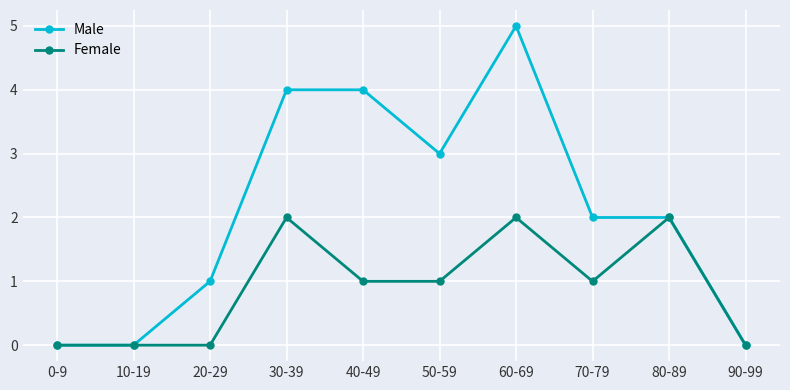

How many Male values are between 0 and 4?

9